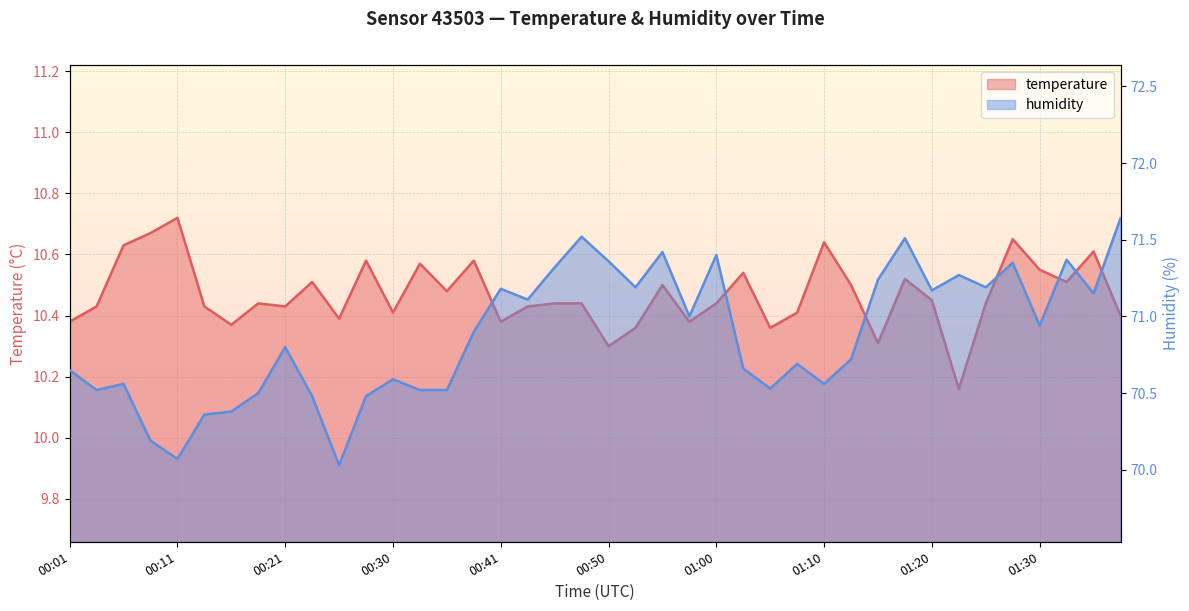

What is the total value across all series at 00:55?

81.9